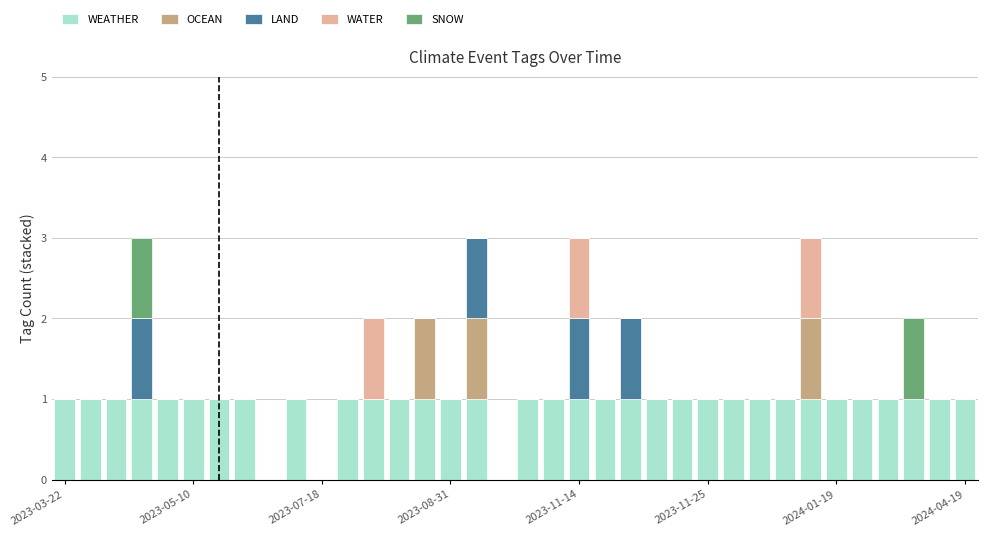

What is the sum of all WEATHER values?

33